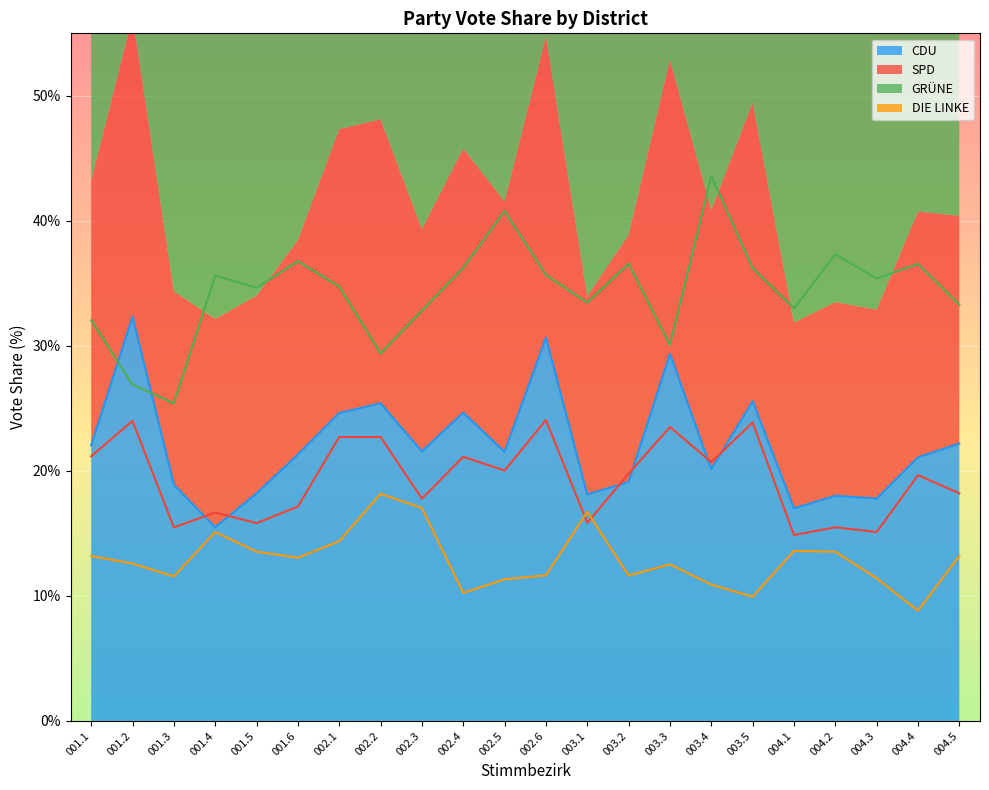

What position from the right is 001.3?

20